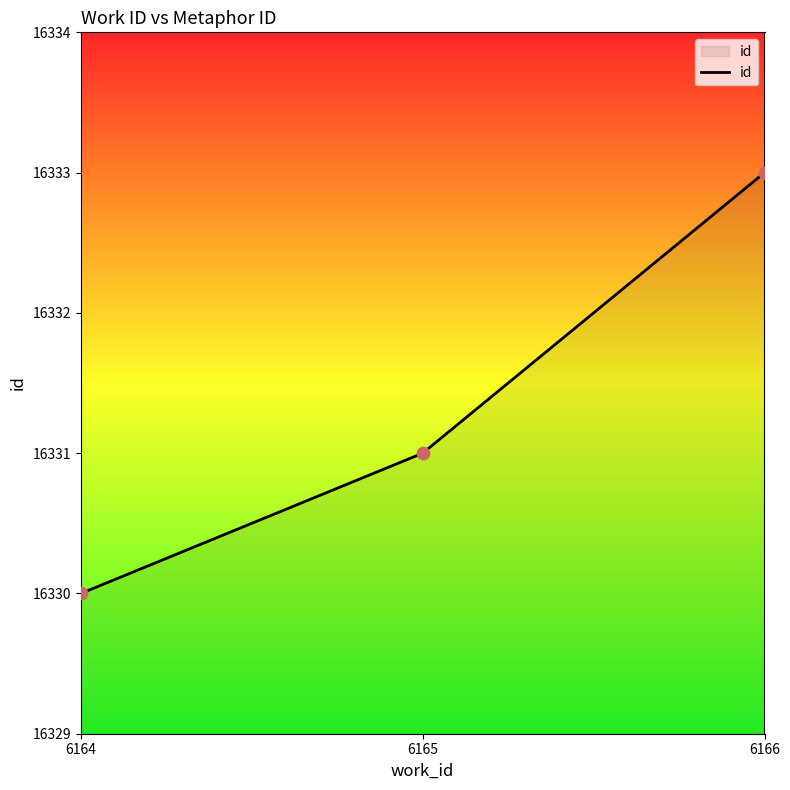

What is the ratio of the value at 6164 to the value at 6166?

1.0